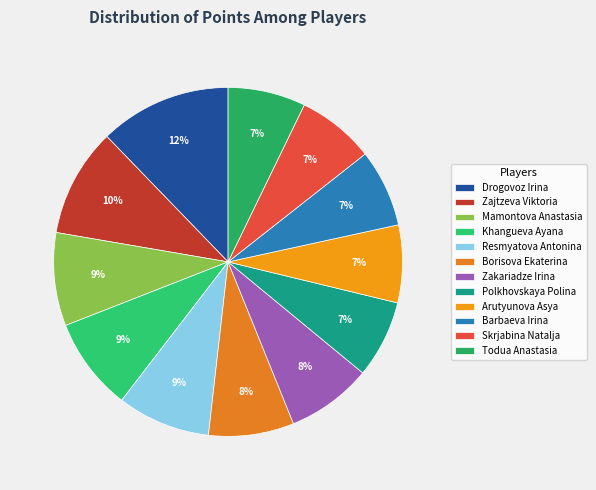

Is there a majority slice in this chart?

No